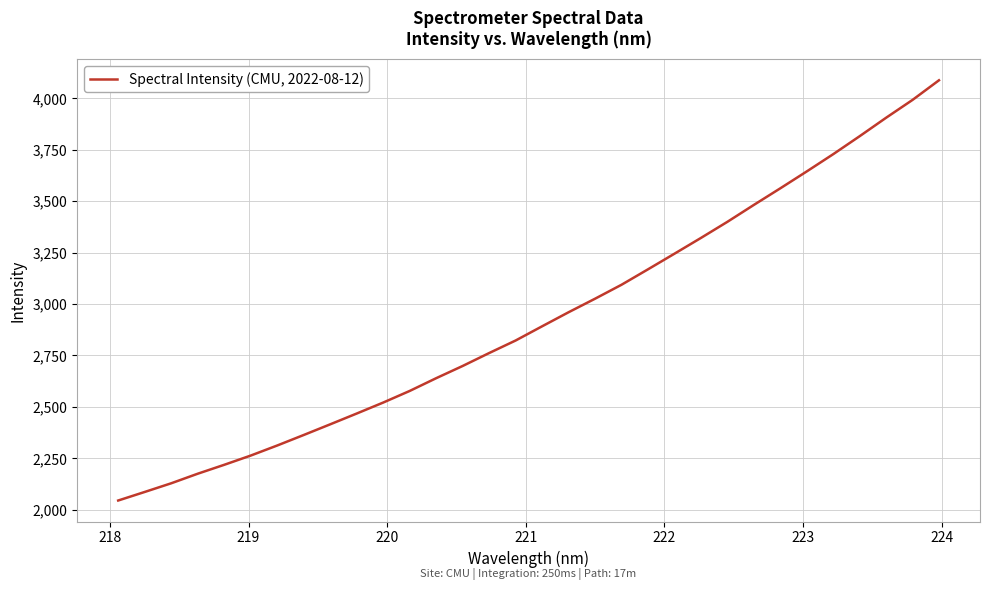

What is the smallest value displayed?

2044.6